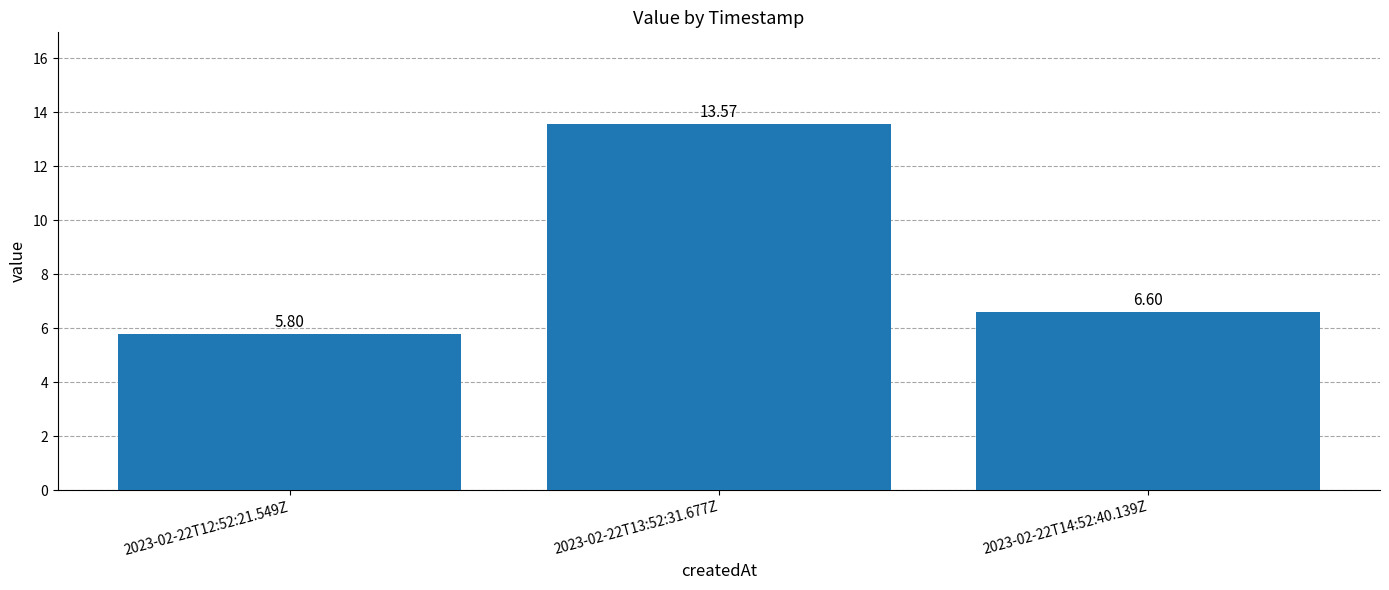

What is the approximate value at 2023-02-22T12:52:21.549Z?

5.8